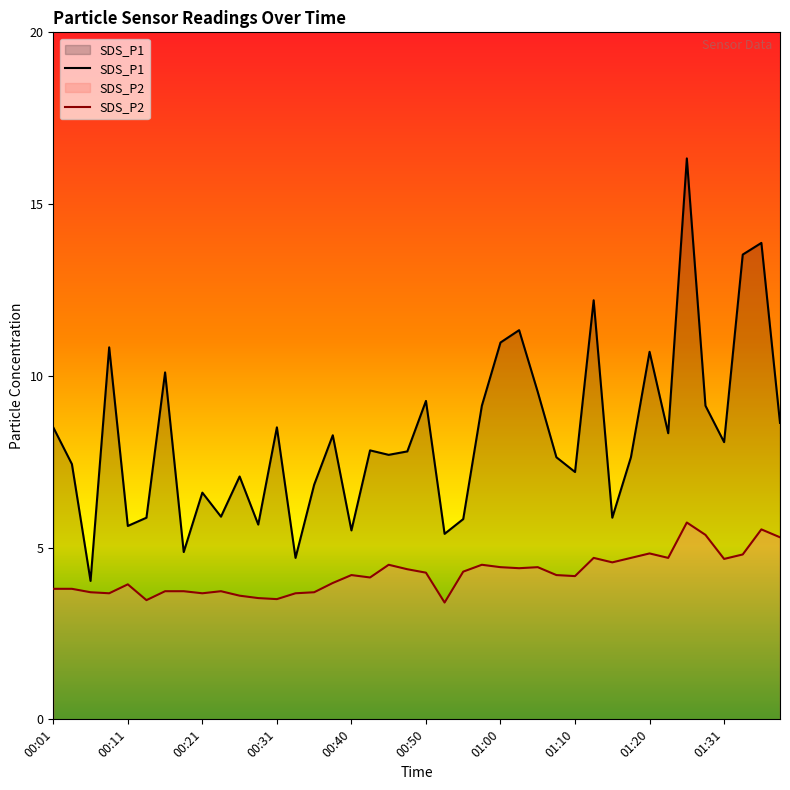

Reading right to left, extract all data points from this chart.

SDS_P1: 8.6	13.9	13.5	8.1	9.1	16.3	8.3	10.7	7.6	5.9	12.2	7.2	7.6	9.5	11.3	11.0	9.1	5.8	5.4	9.3	7.8	7.7	7.8	5.5	8.3	6.8	4.7	8.5	5.7	7.1	5.9	6.6	4.9	10.1	5.9	5.6	10.8	4.0	7.4	8.5
SDS_P2: 5.3	5.5	4.8	4.7	5.4	5.7	4.7	4.8	4.7	4.6	4.7	4.2	4.2	4.4	4.4	4.4	4.5	4.3	3.4	4.3	4.4	4.5	4.1	4.2	4.0	3.7	3.7	3.5	3.5	3.6	3.7	3.7	3.7	3.7	3.5	3.9	3.7	3.7	3.8	3.8